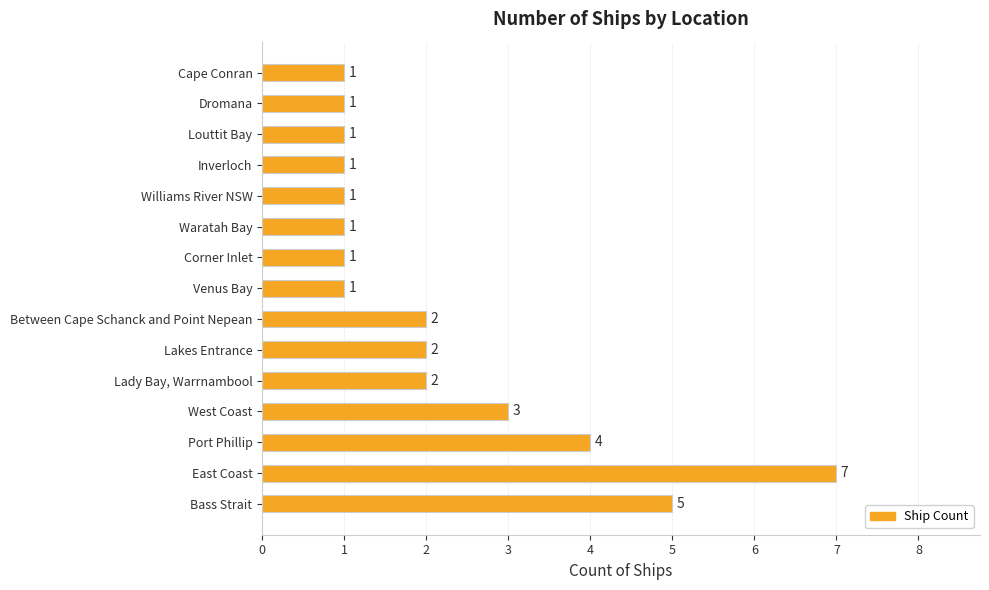

The value at Waratah Bay is 2. True or false?

False